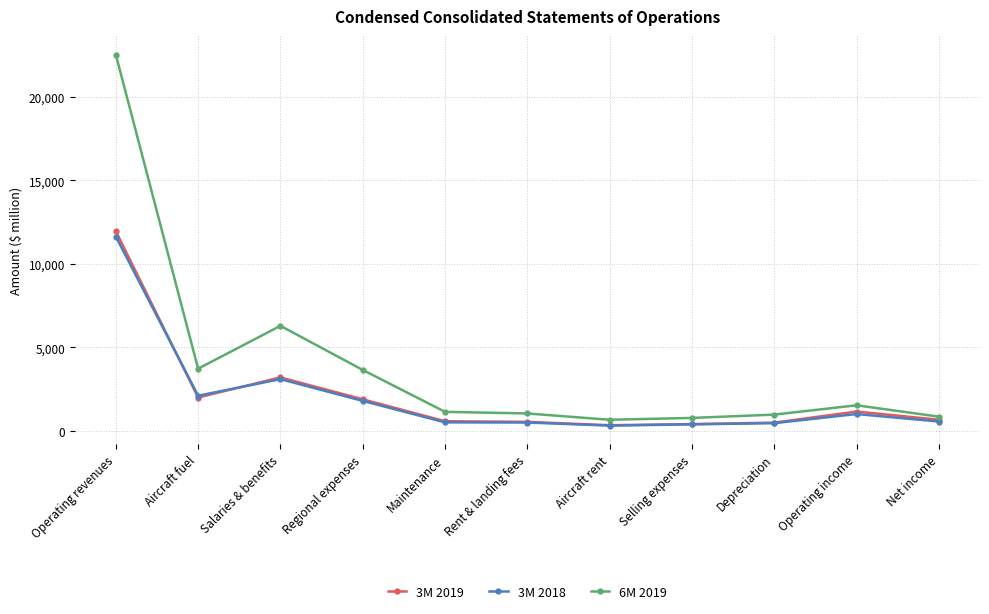

What is the greatest value displayed?

22544